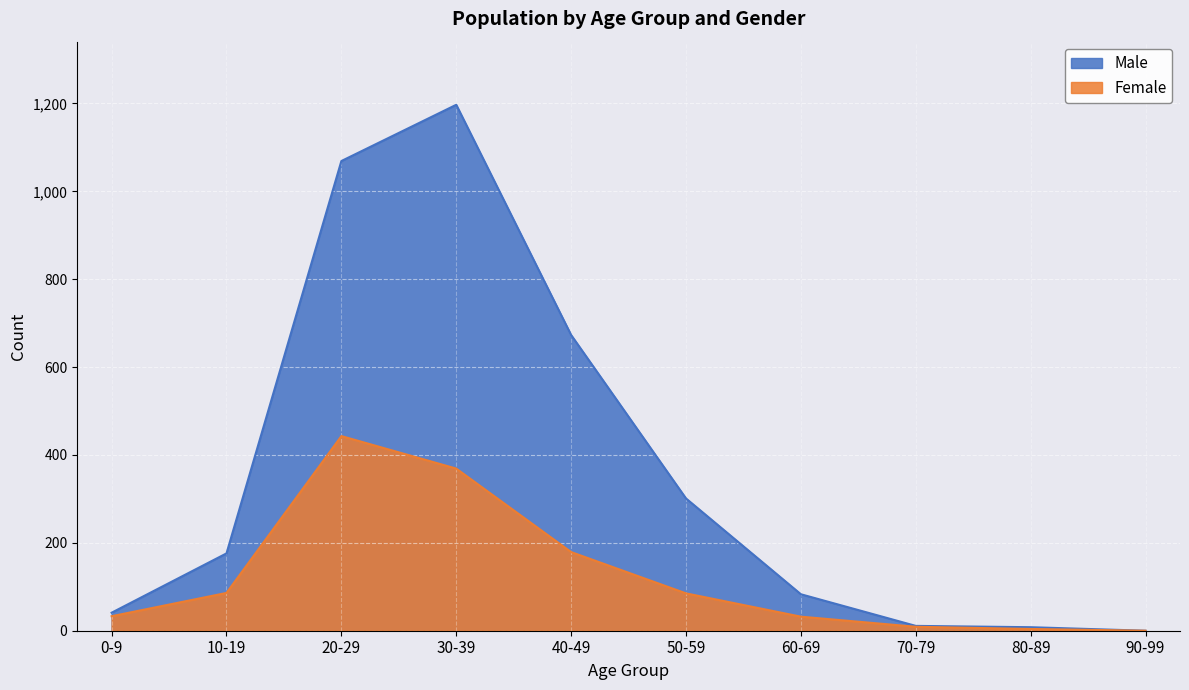

What value does the Male series have at 10-19?

176